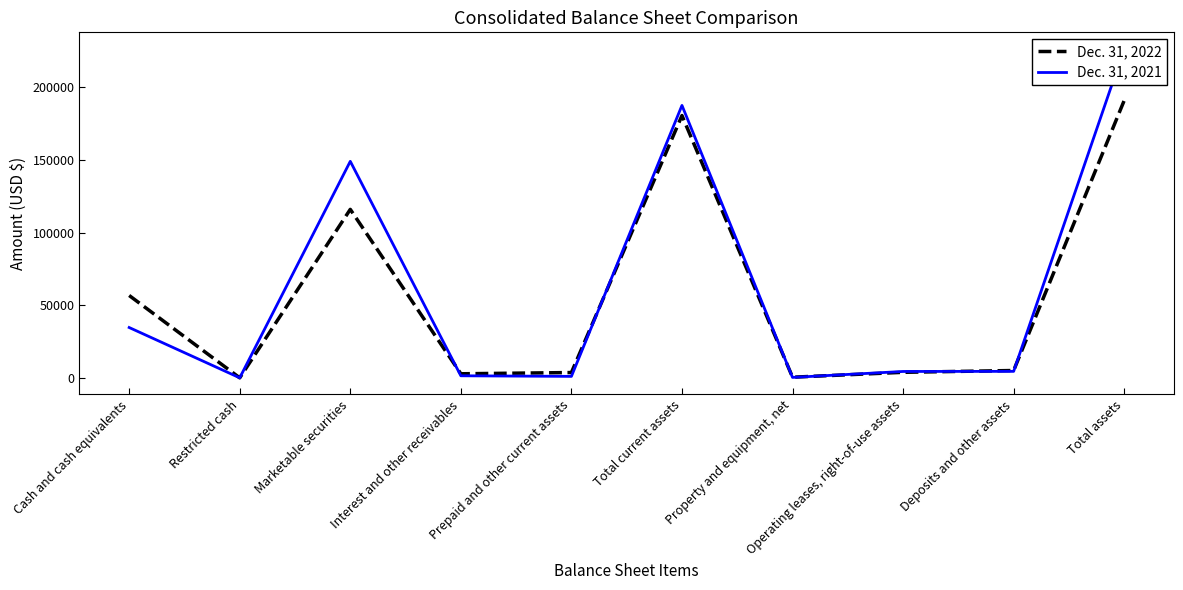

What is the label of the 6th point from the right?

Prepaid and other current assets